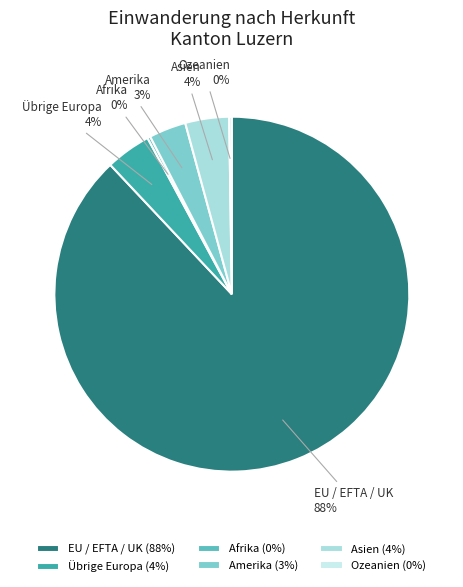

To the nearest percent, what portion does Übrige Europa represent?

4%